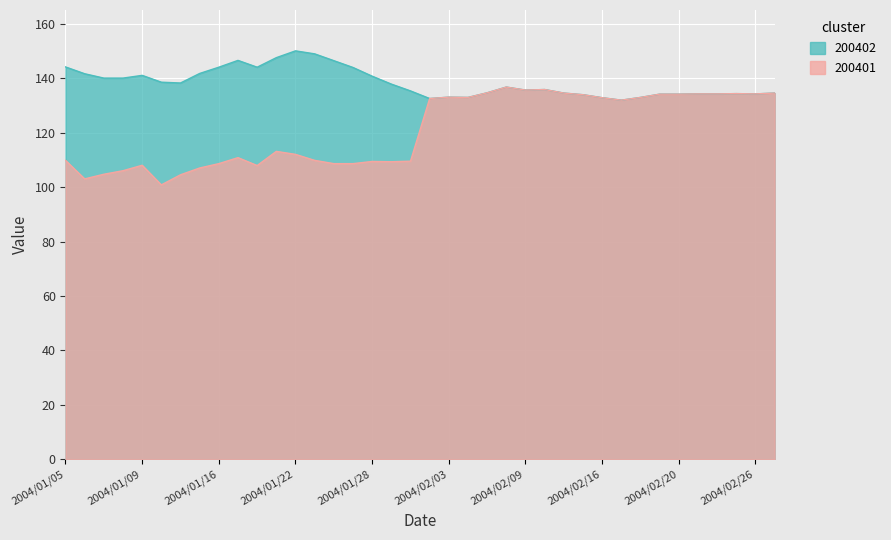

What is the greatest value displayed?

150.0